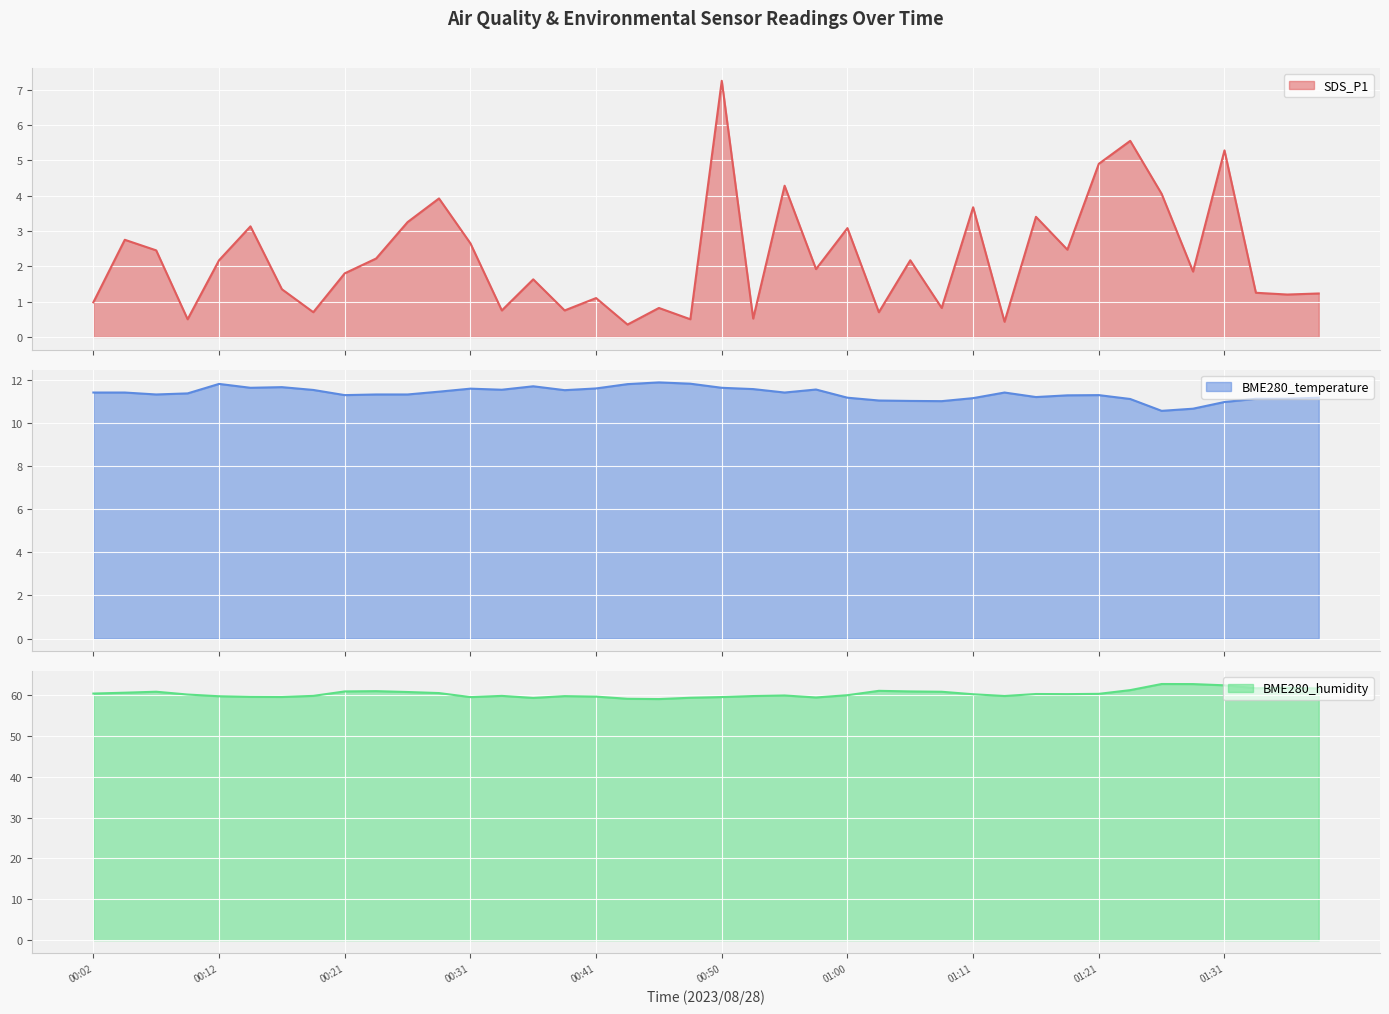

Between 00:38 and 00:36, which is larger?

00:36